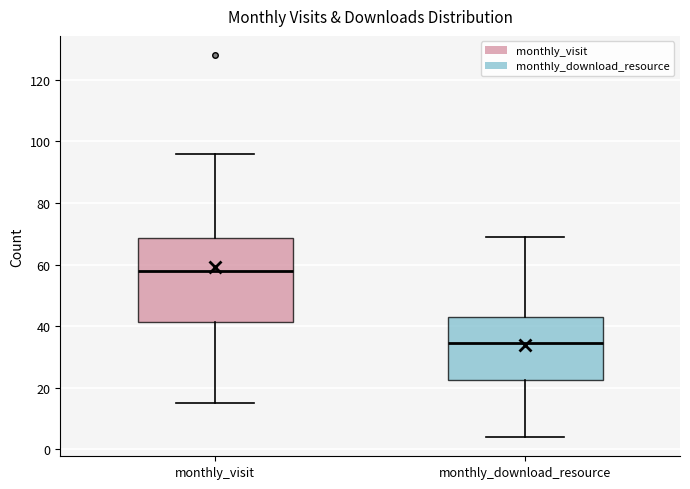

Reading left to right, read every box against the y-axis: the position of its median line, the range the box covers, and the ends of its whiskers. The values are not printed on the chart, so give them approximately, as read against the axis.

monthly_visit: median 58, box 42 to 68, whiskers 16 to 96
monthly_download_resource: median 34, box 22 to 44, whiskers 4 to 70